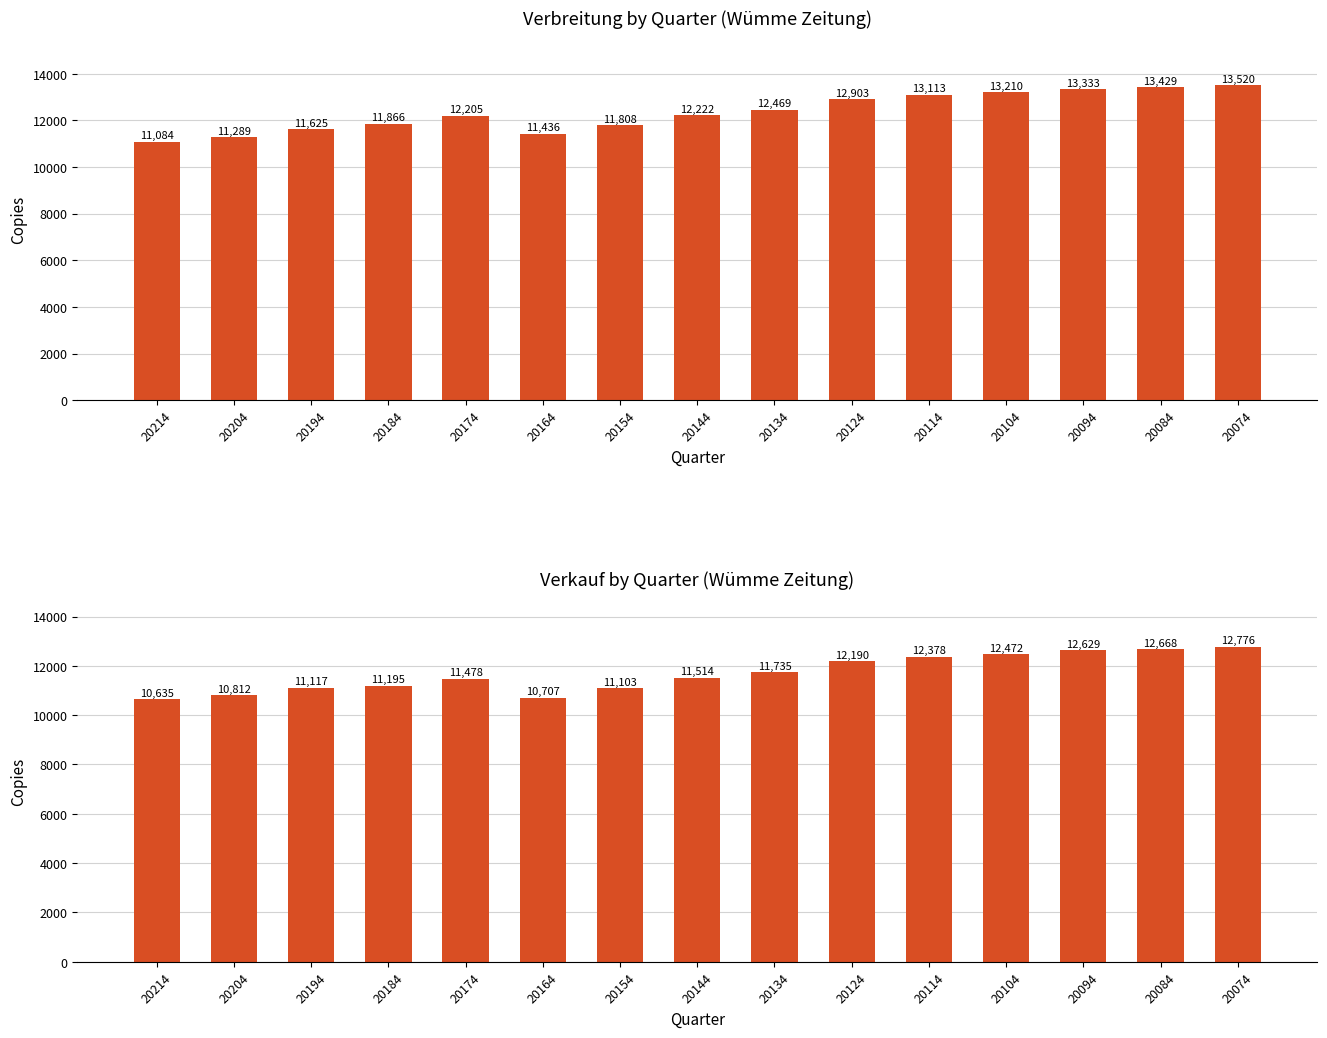

Are the bars grouped side by side (vs. stacked)?

Yes